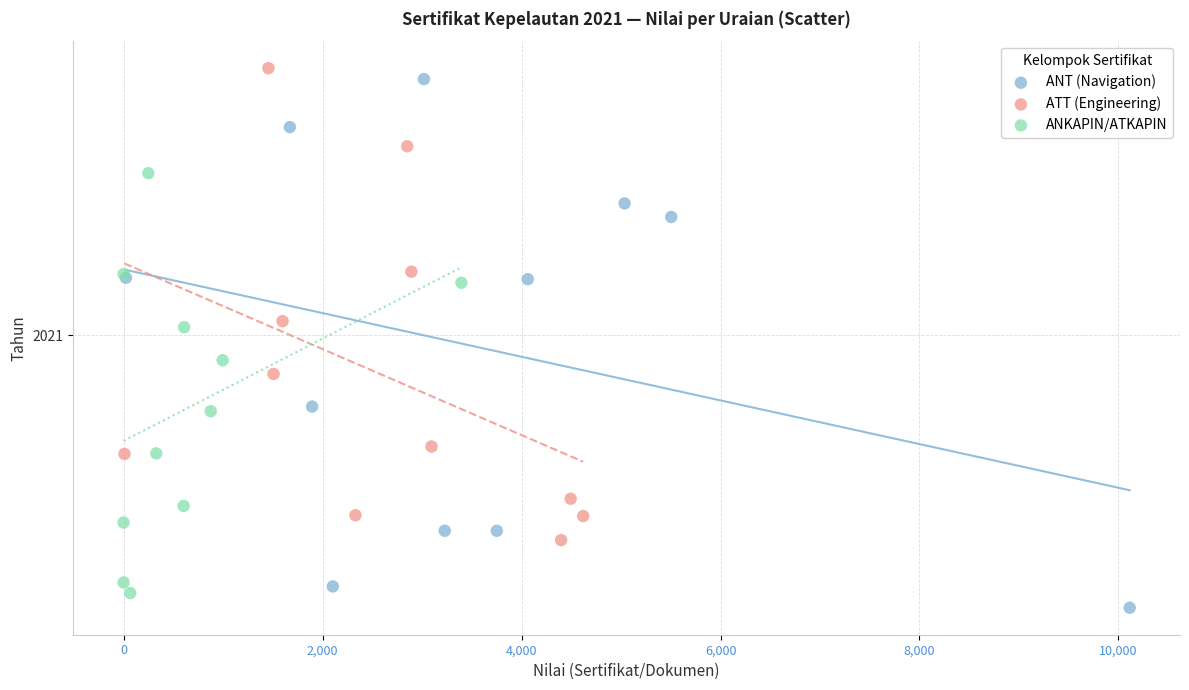

What are all the series names shown in the legend?

ANT (Navigation), ATT (Engineering), ANKAPIN/ATKAPIN